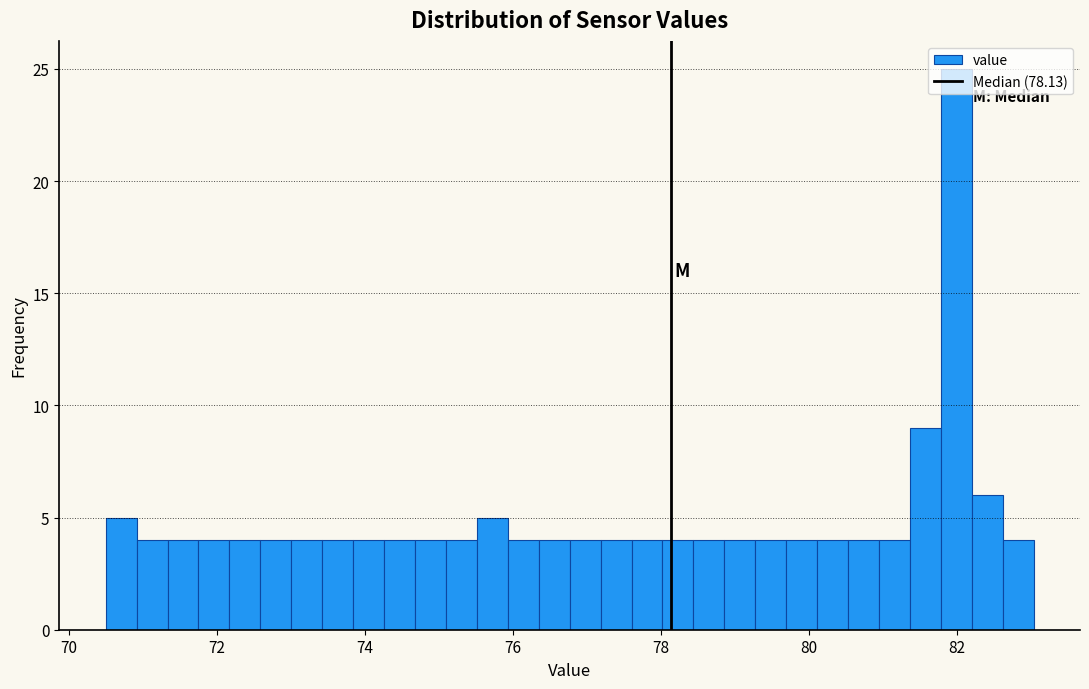

Read against the x-axis, roughly where is the centre of the tallest bar?

82.0